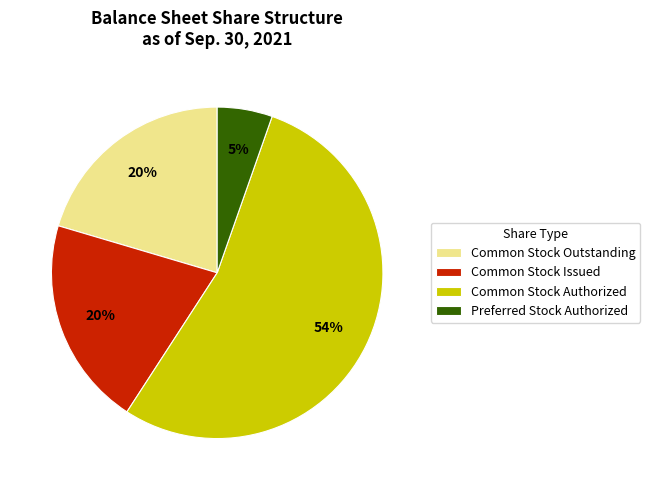

To the nearest percent, what is the average slice percentage?

25%